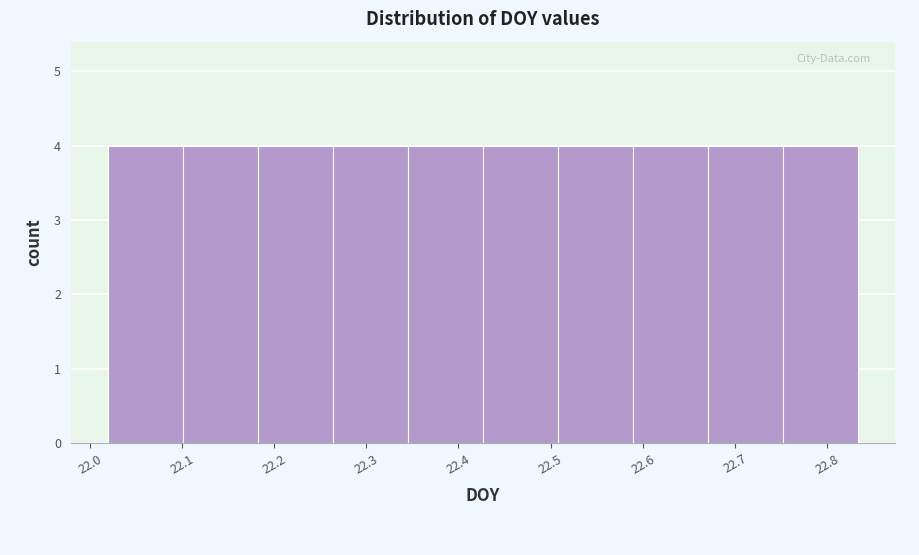

What is the height of the bar covering 22.67 to 22.75 on the x-axis? Neither the bar edges nor the heights are printed on the chart, so give them approximately, as read against the axes.

4